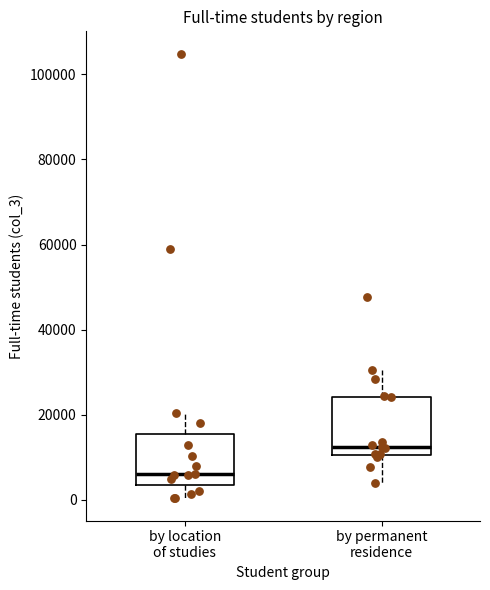

Reading left to right, transcribe this box plot: for each box, give where its median line is, the range the box spans, and where its two whiskers end, as read against the y-axis. The values are not printed on the chart, so give them approximately, as read against the axis.

by location of studies: median 6000, box 4000 to 16000, whiskers 0 to 20000
by permanent residence: median 12000, box 10000 to 24000, whiskers 4000 to 30000